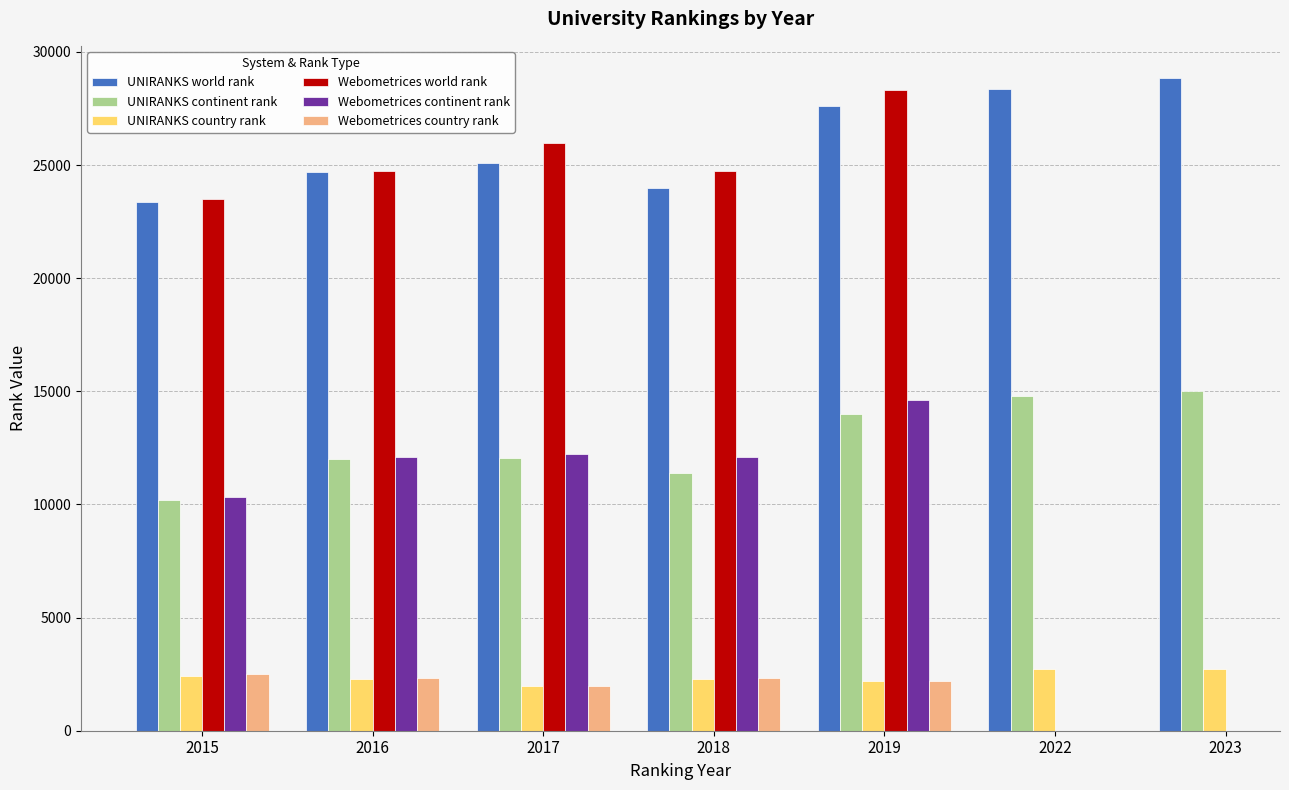

The value of UNIRANKS continent rank at 2015 is 6764. True or false?

False